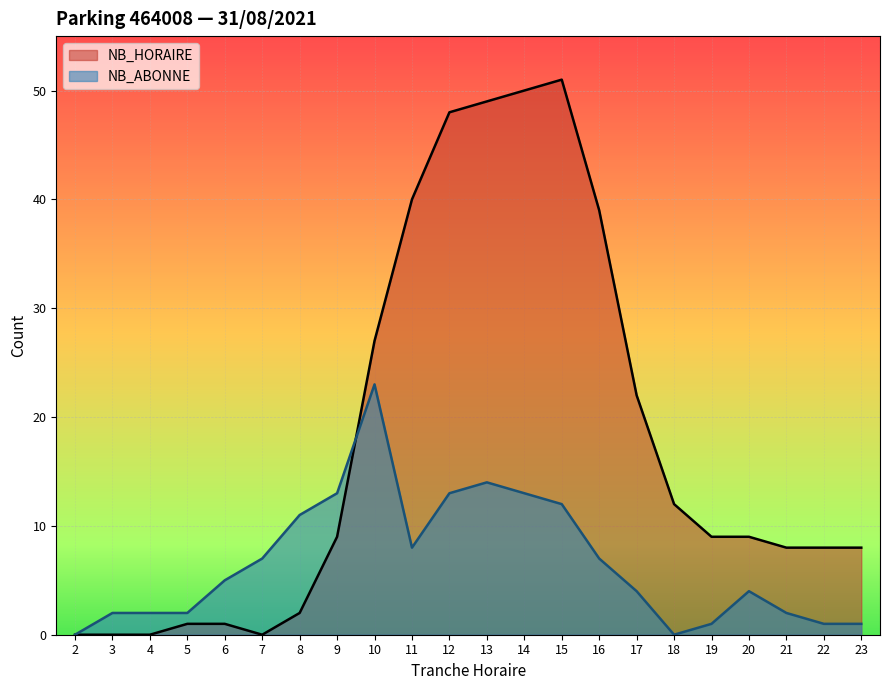

The value of NB_ABONNE at 11 is 8. True or false?

True